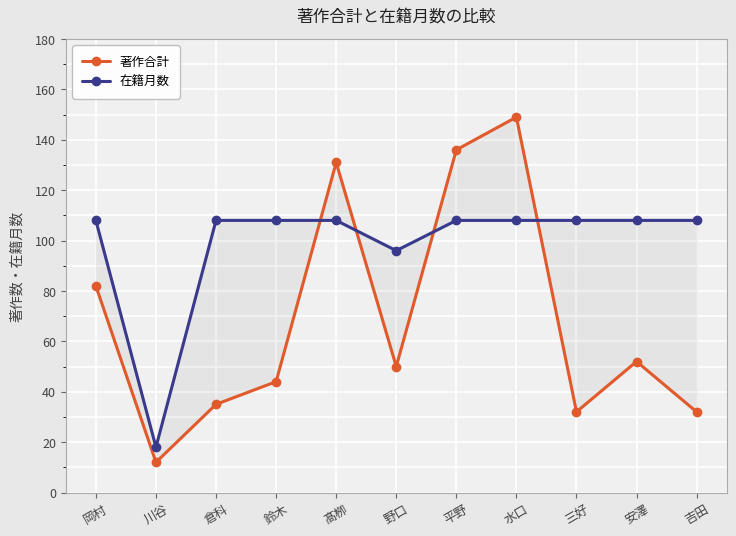

What position from the left is 水口?

8